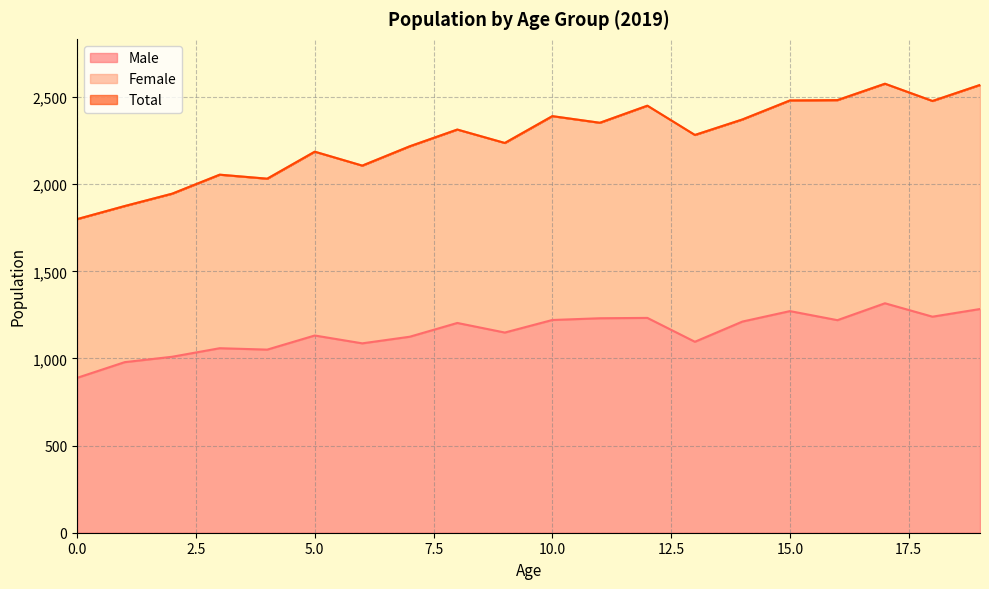

Where is the first local minimum for Male?

4